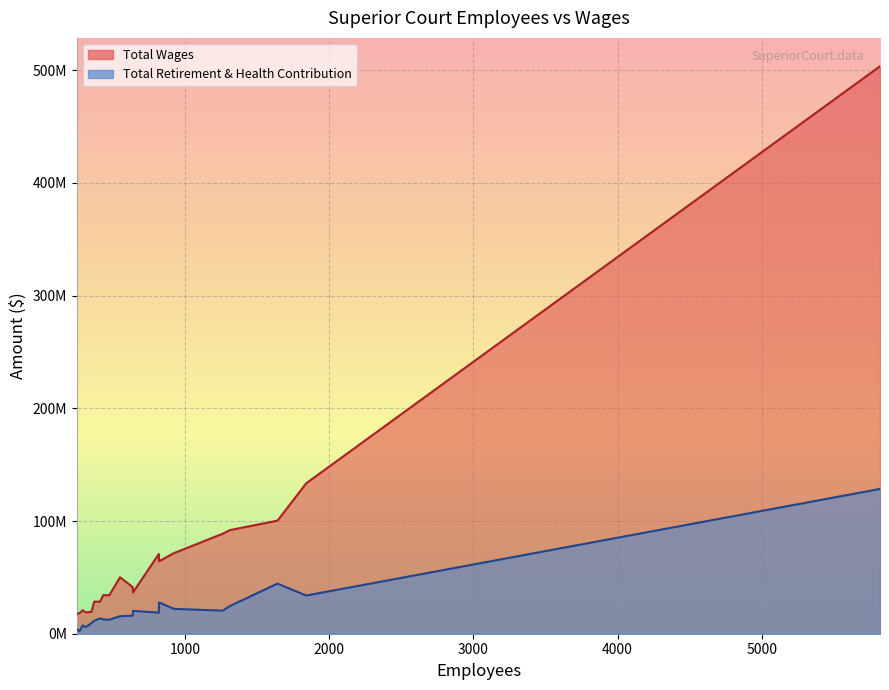

Which series has the largest range (max minus min)?

Total Wages